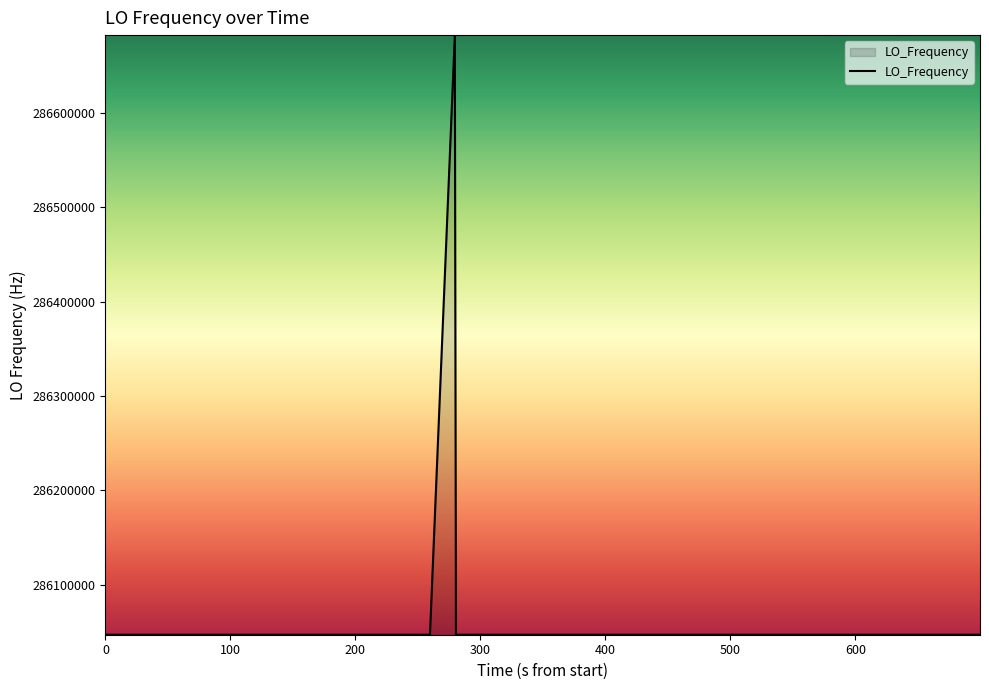

What is the difference between the maximum and minimum values?

635710.2